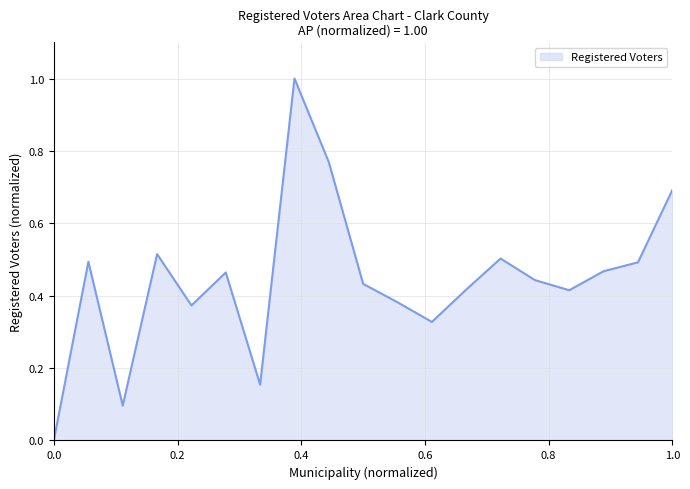

What is the greatest value displayed?

1.0